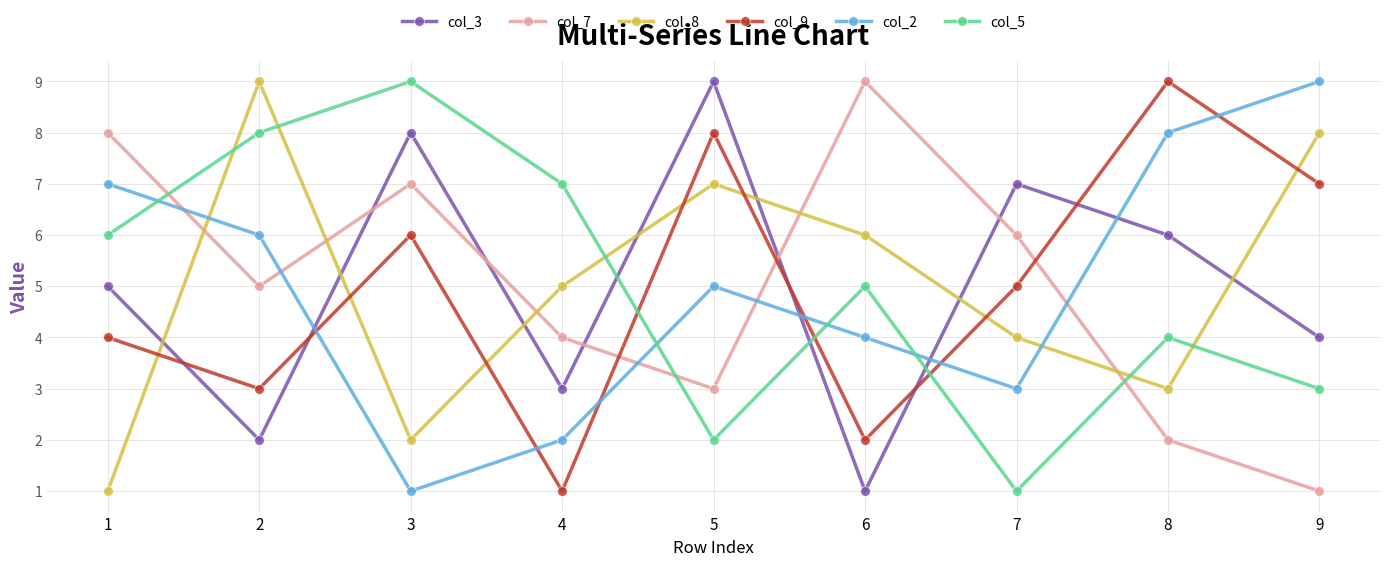

What is the approximate value of col_9 at 1?

4